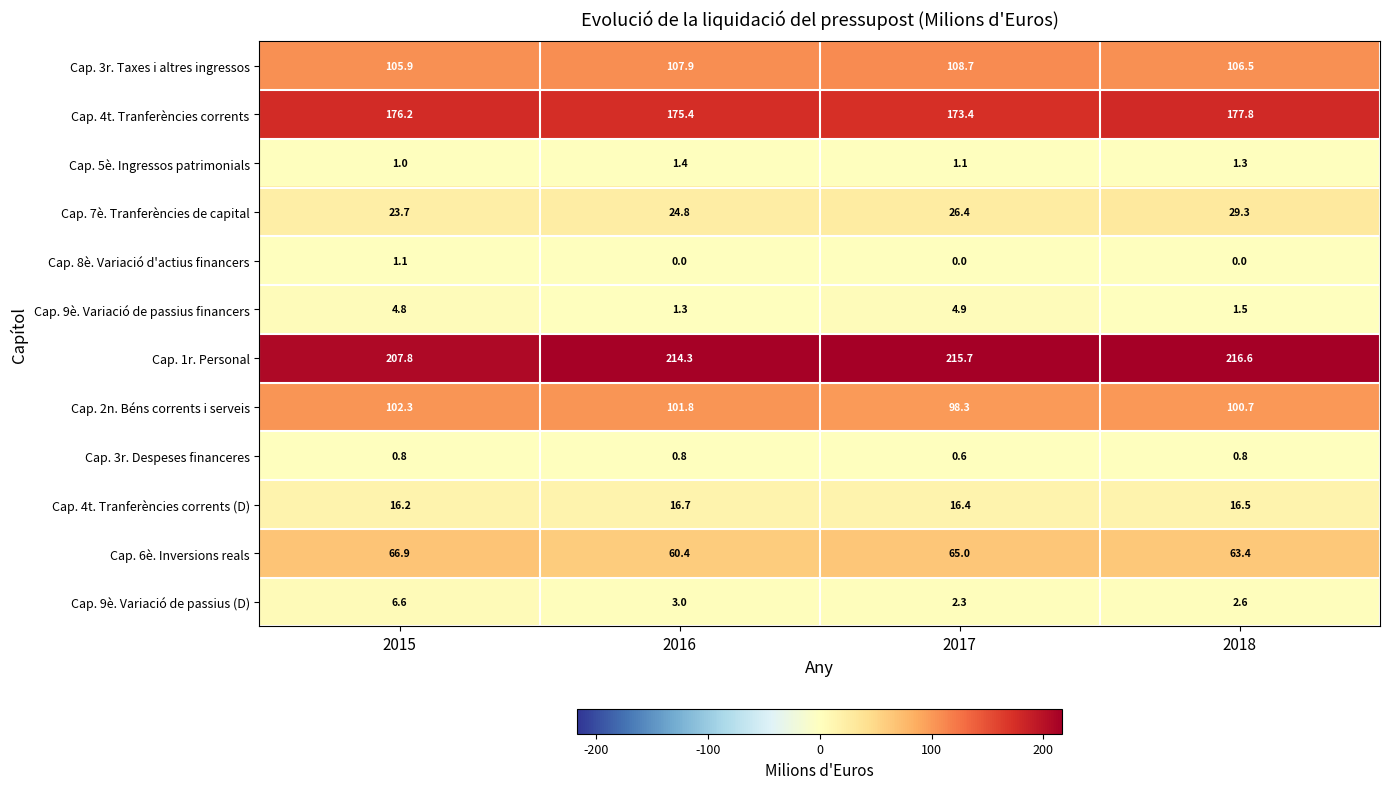

How many series are shown in this chart?

12